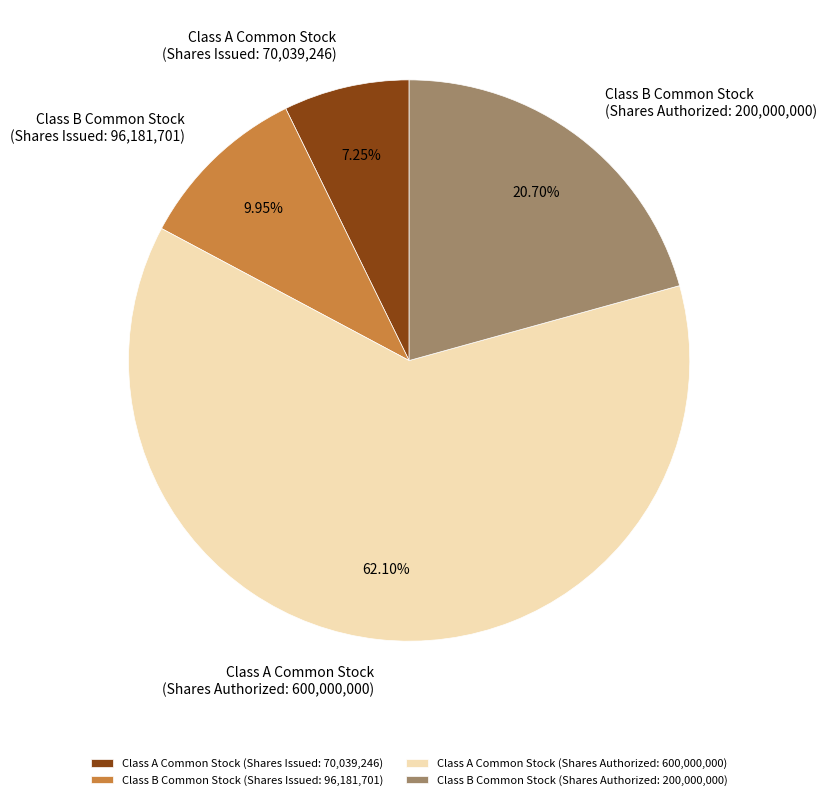

Do Class B Common Stock (Shares Authorized: 200,000,000) and Class A Common Stock (Shares Authorized: 600,000,000) together represent more than half of the pie?

Yes